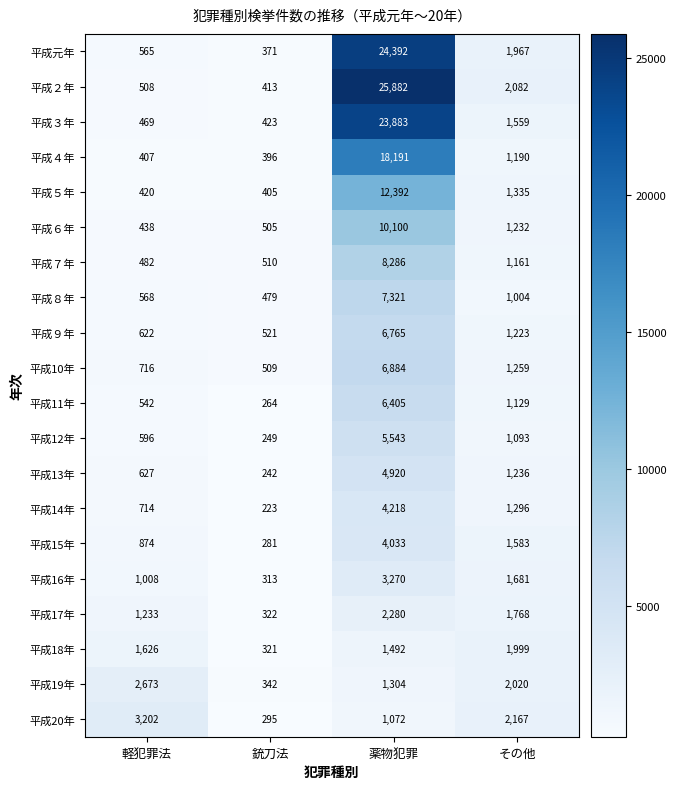

Which series has the largest total across all categories?

平成２年